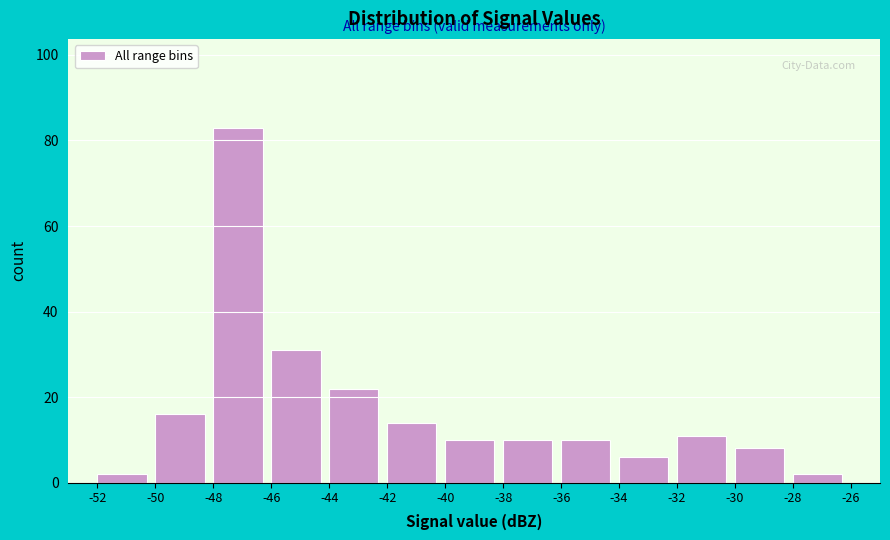

What is the height of the bar covering -44 to -42 on the x-axis? The values are not printed on the chart, so give them approximately, as read against the axis.

22